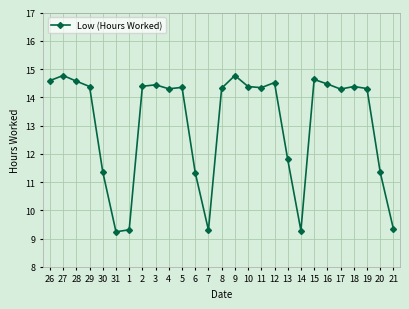

What is the difference between the second highest and second lowest values?

5.5